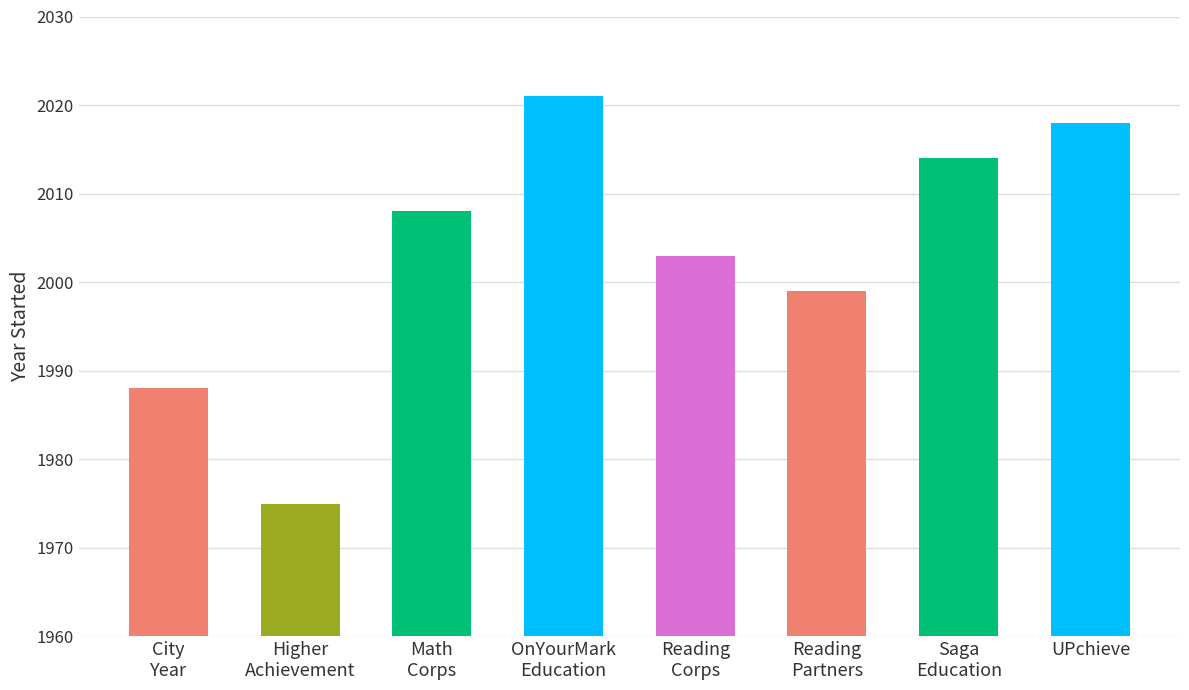

List the labels in order of value, smallest first.

Higher
Achievement, City
Year, Reading
Partners, Reading
Corps, Math
Corps, Saga
Education, UPchieve, OnYourMark
Education